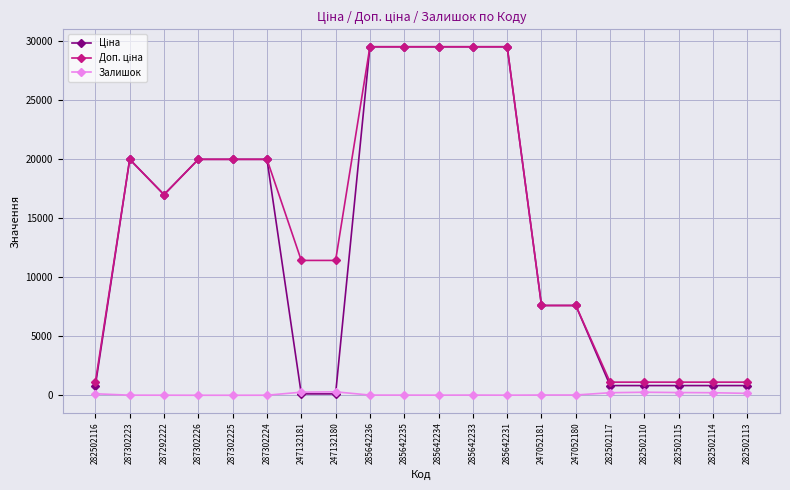

How many lines are shown in the chart?

3